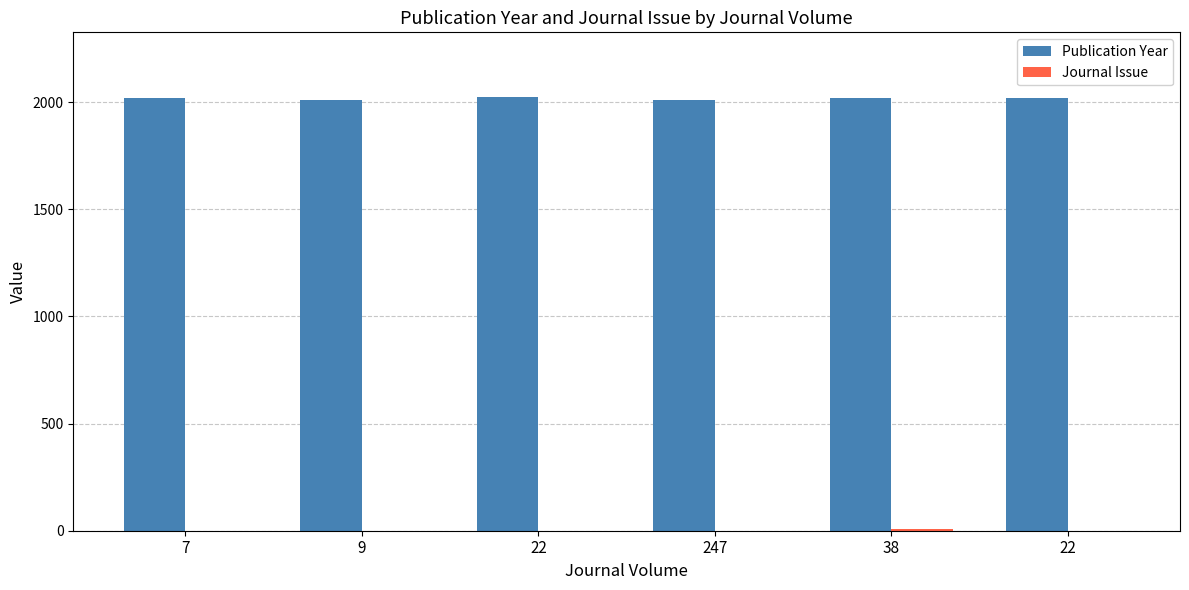

Is the value of Publication Year at 247 greater than the value of Journal Issue at 38?

Yes